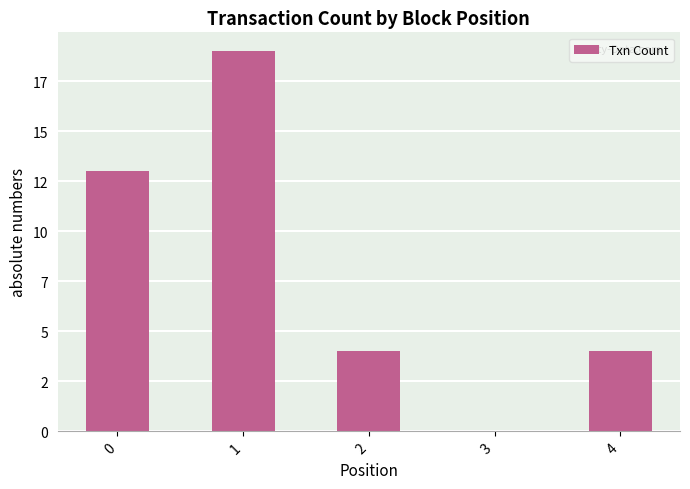

Rank the categories by value from lowest to highest.

3, 2, 4, 0, 1